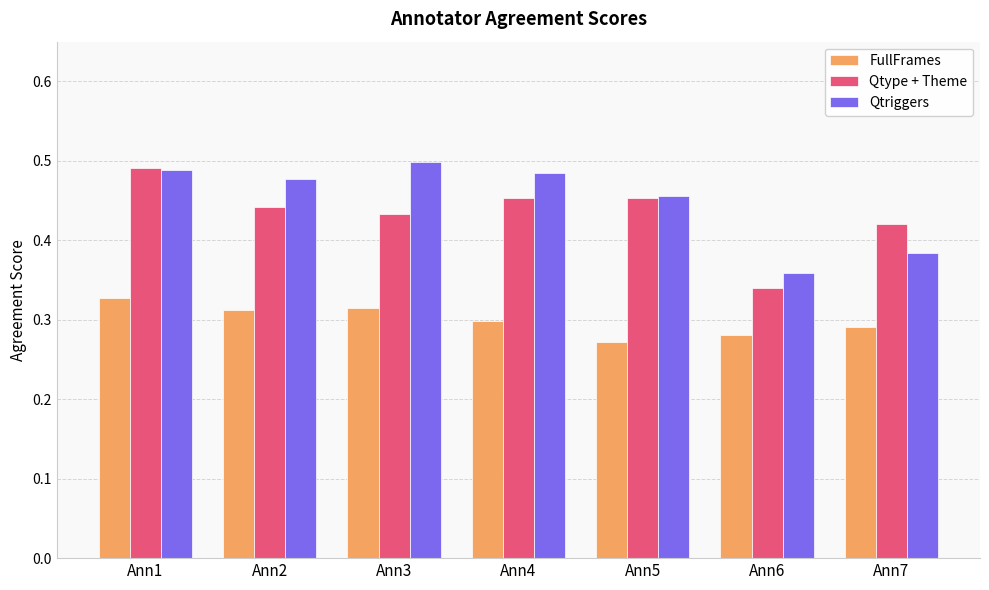

Which series has the largest total across all categories?

Qtriggers